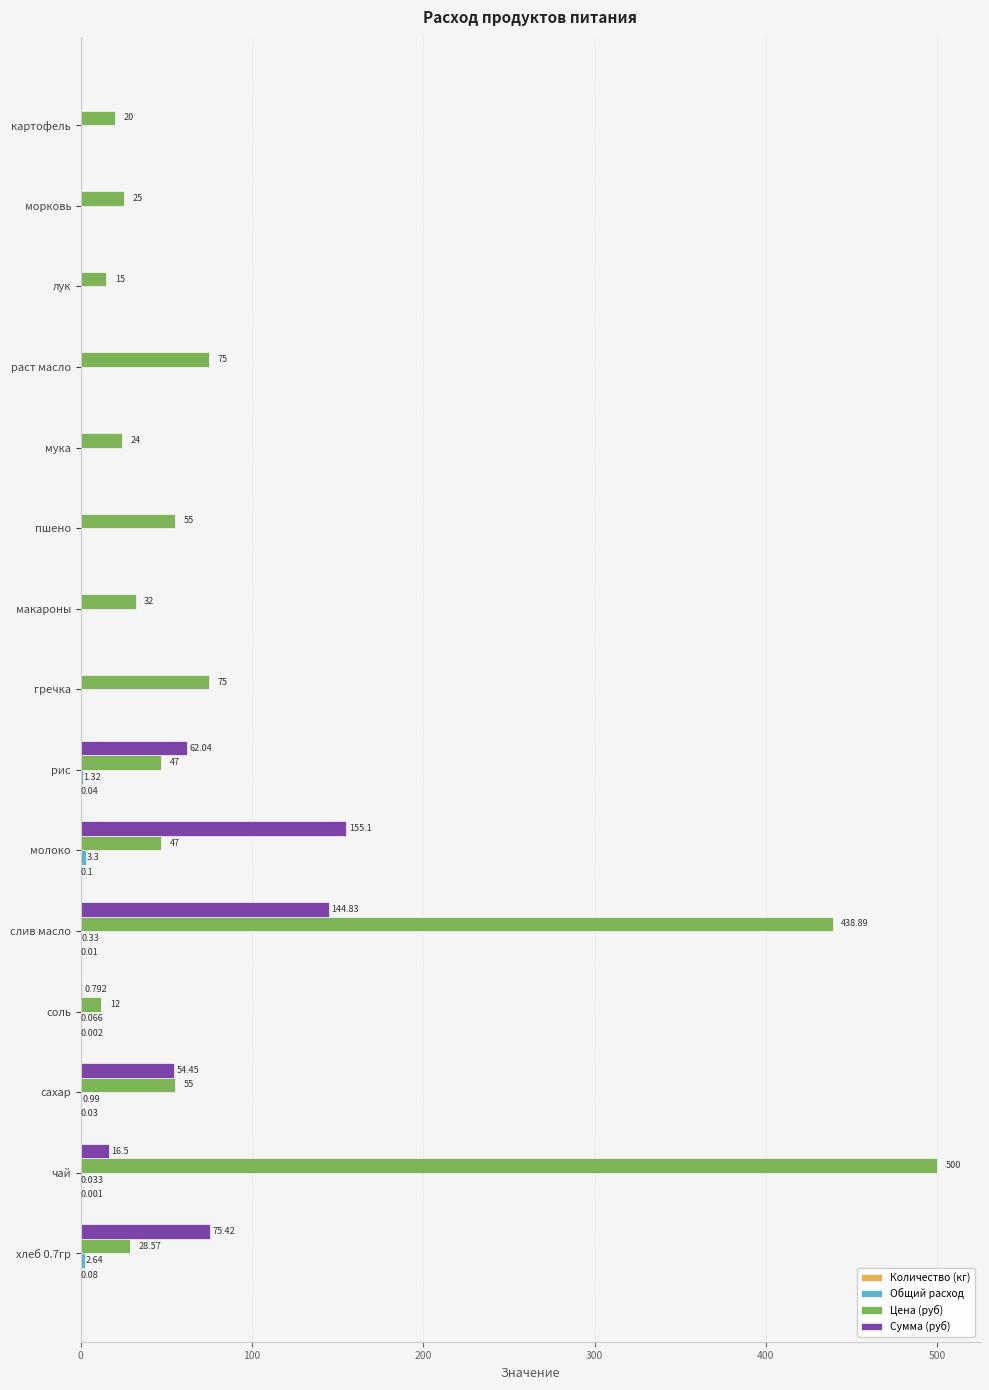

Which series changed the most between сахар and мука?

Сумма (руб)